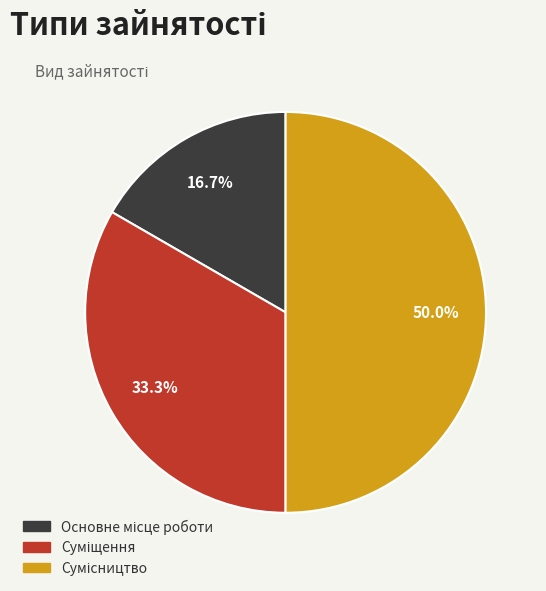

How many segments does this pie chart have?

3